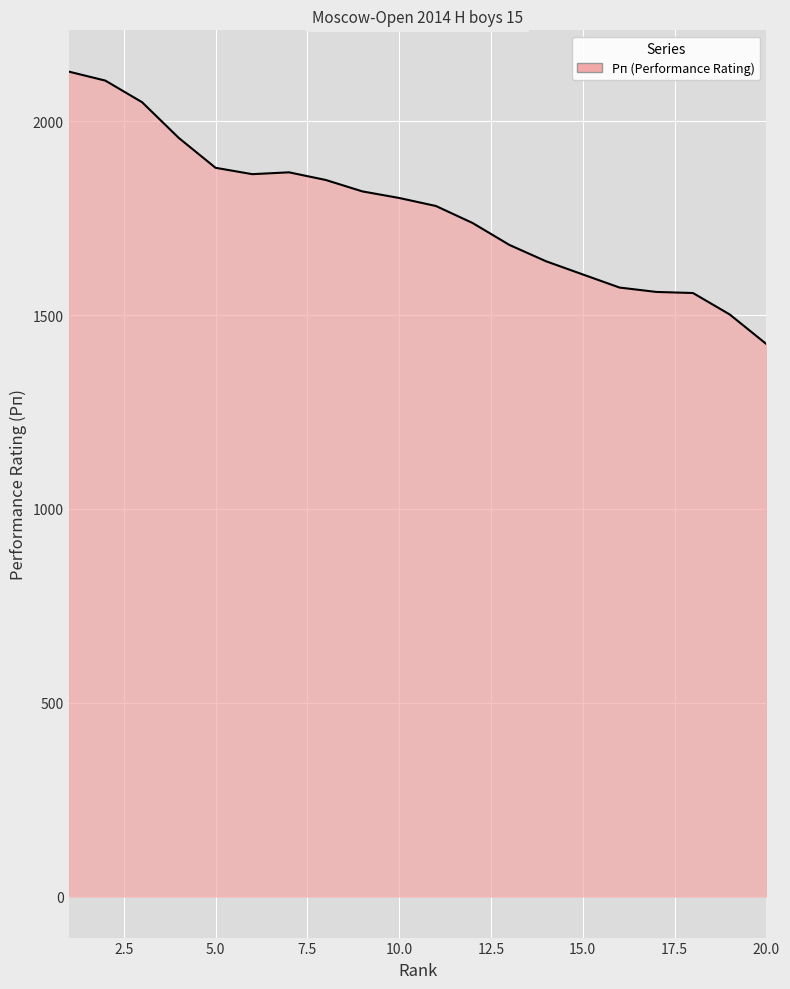

What is the greatest value displayed?

2128.6